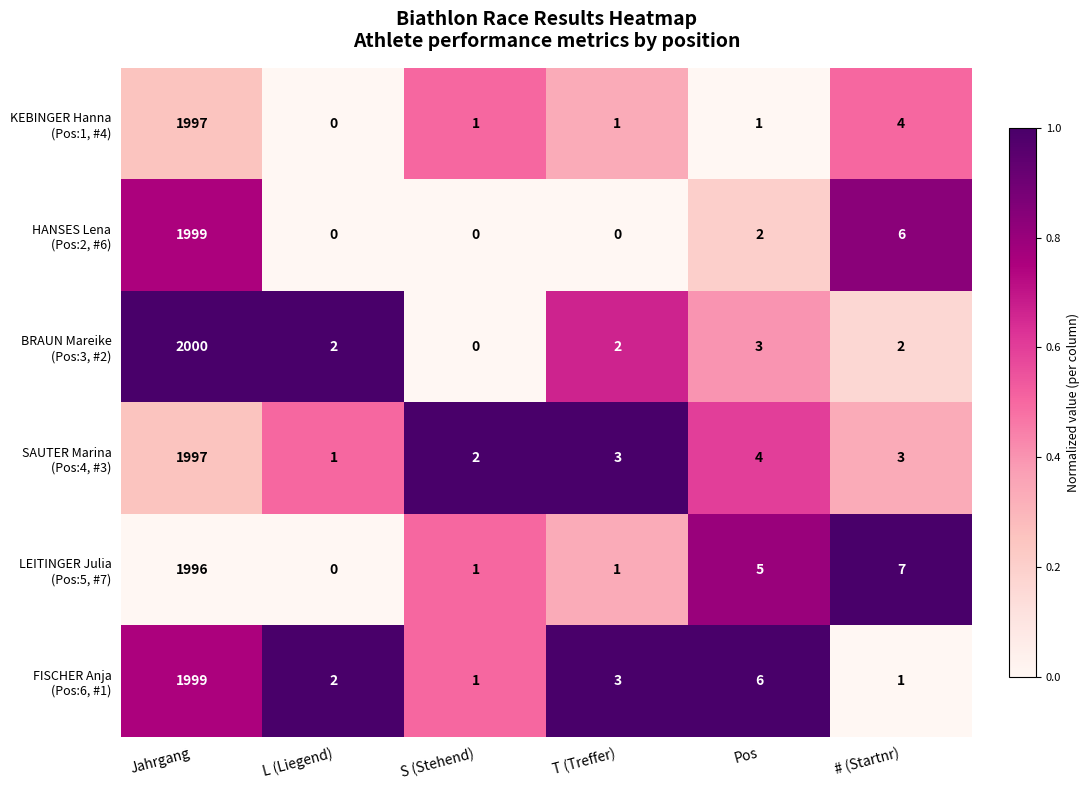

At which category does the chart reach its peak across all series?

Jahrgang